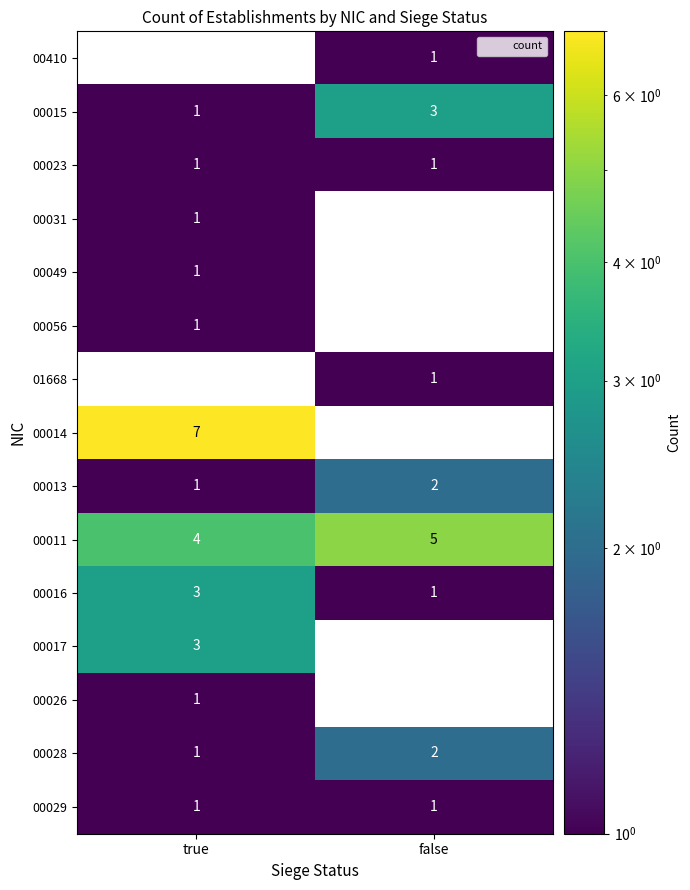

At which label does 00056 reach its peak?

true